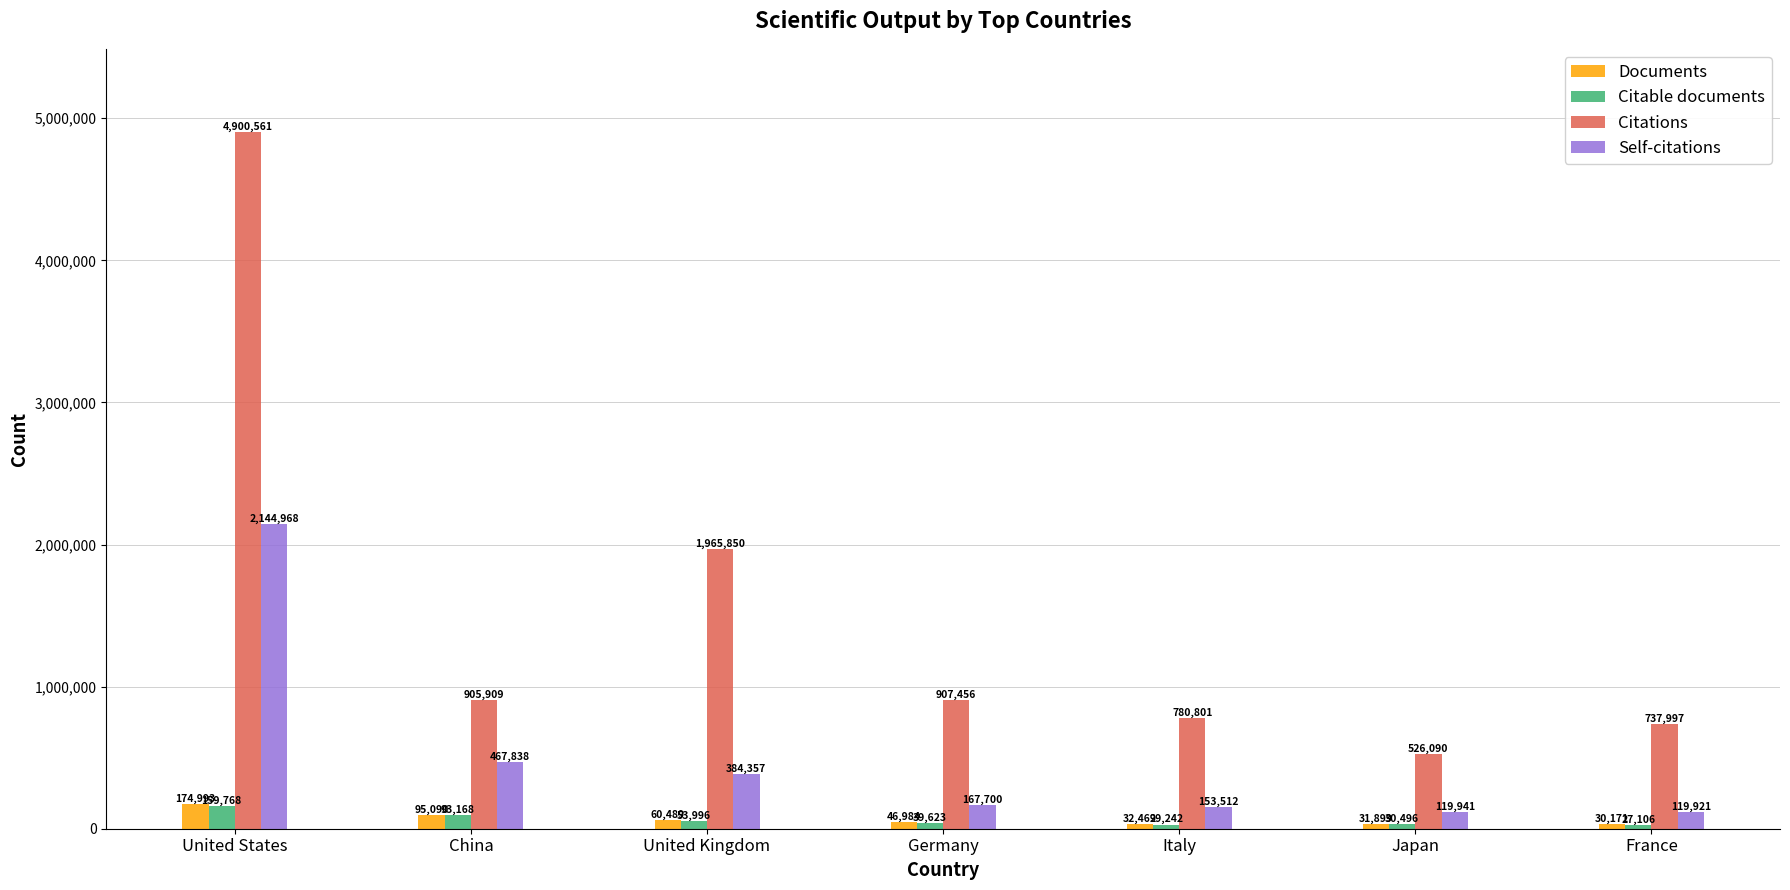

Reading left to right, extract all data points from this chart.

Documents: 174993	95090	60489	46984	32469	31899	30171
Citable documents: 159768	93168	53996	39623	29242	30496	27106
Citations: 4900561	905909	1965850	907456	780801	526090	737997
Self-citations: 2144968	467838	384357	167700	153512	119941	119921